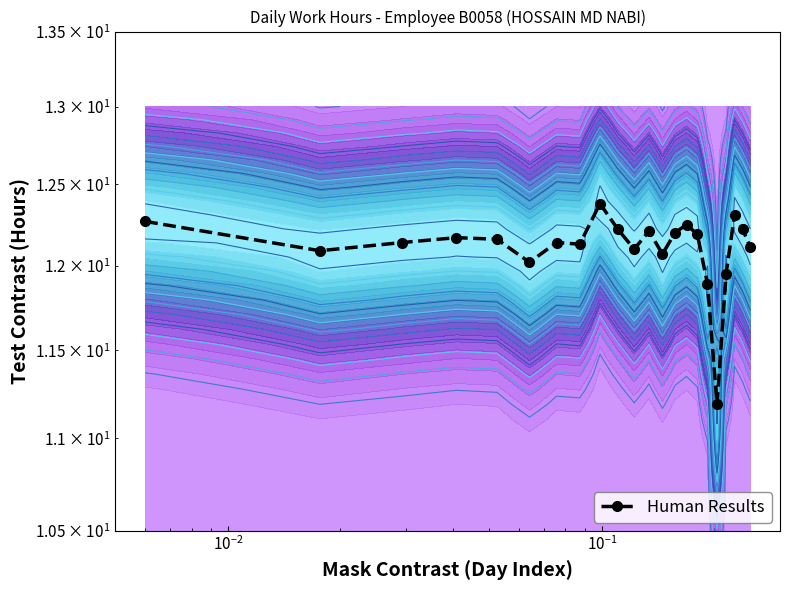

What is the maximum value shown in the chart?

12.4